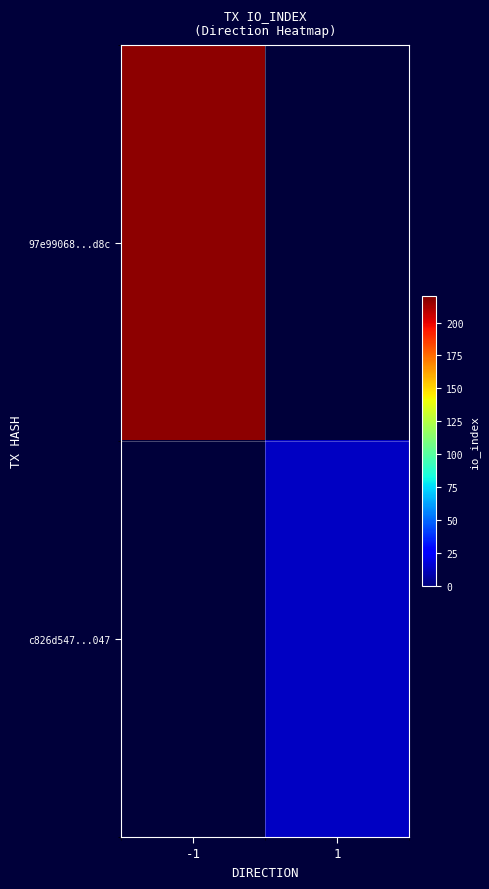

Between 1 and -1, which is larger?

-1